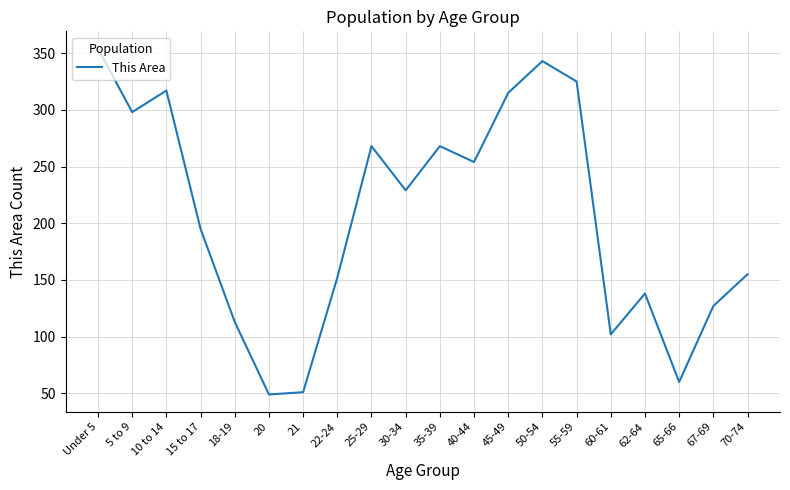

How many interior local valleys (lower than both neighbors) does the data have?

6